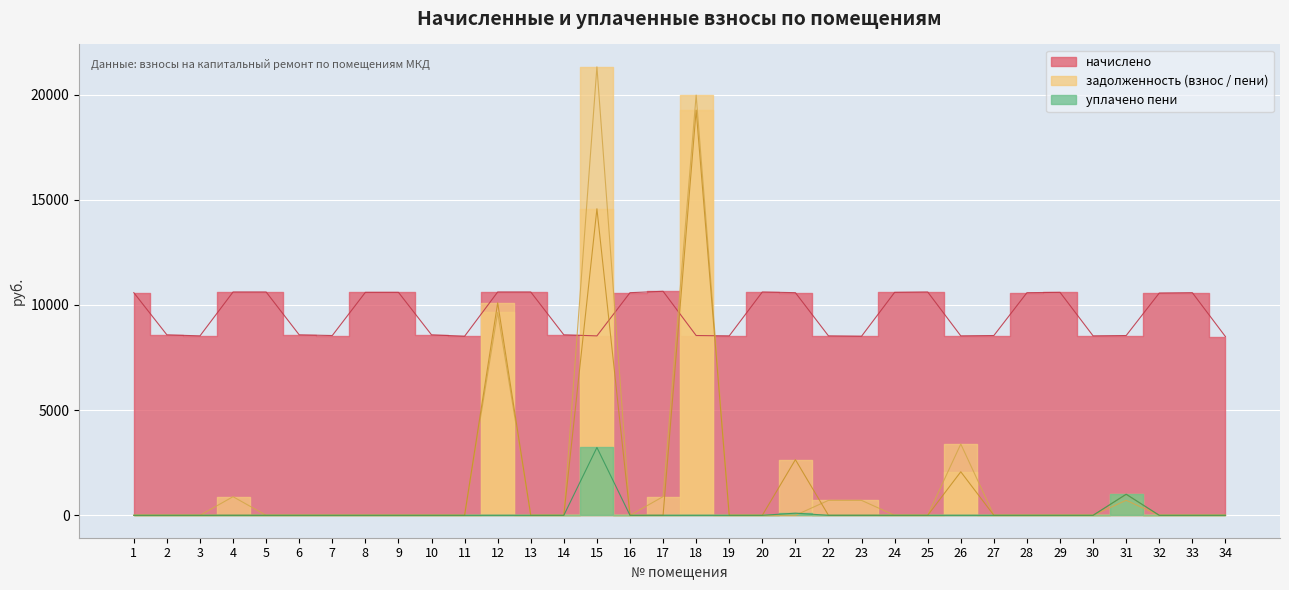

True or false: задолженность (пени) and уплачено пени cross at least once.

False